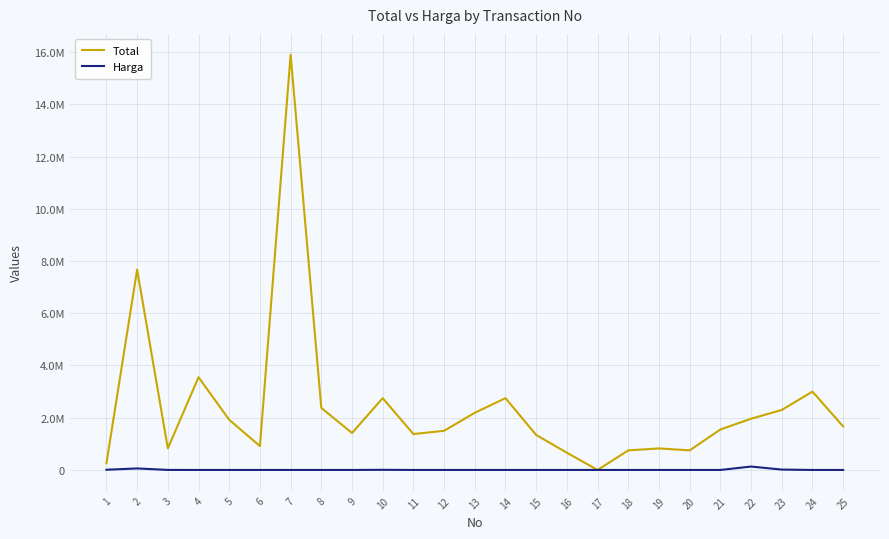

Reading left to right, list all the values displayed in this chart.

Total: 1=255000	2=7670000	3=826500	4=3550000	5=1920000	6=915000	7=15900000	8=2375000	9=1415000	10=2750000	11=1375000	12=1500000	13=2190000	14=2750000	15=1340000	16=660000	17=6	18=750000	19=825000	20=750000	21=1550000	22=1961370	23=2297700	24=3000000	25=1665000
Harga: 1=8500	2=59000	3=1653	4=355	5=192	6=183	7=530	8=475	9=283	10=5500	11=275	12=300	13=219	14=275	15=134	16=220	17=1	18=250	19=165	20=150	21=310	22=130758	23=15318	24=300	25=111